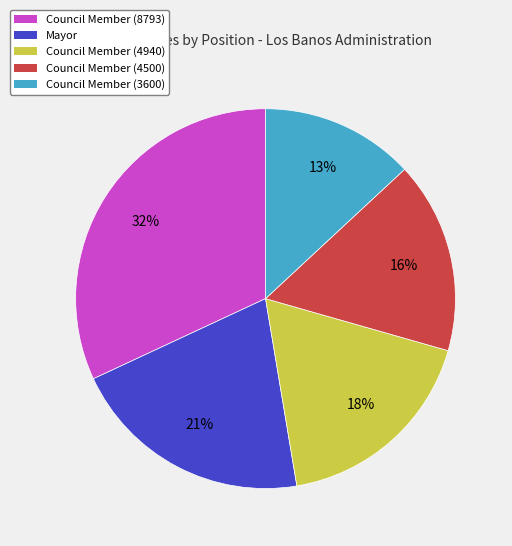

Rank the categories by value from highest to lowest.

Council Member (8793), Mayor, Council Member (4940), Council Member (4500), Council Member (3600)